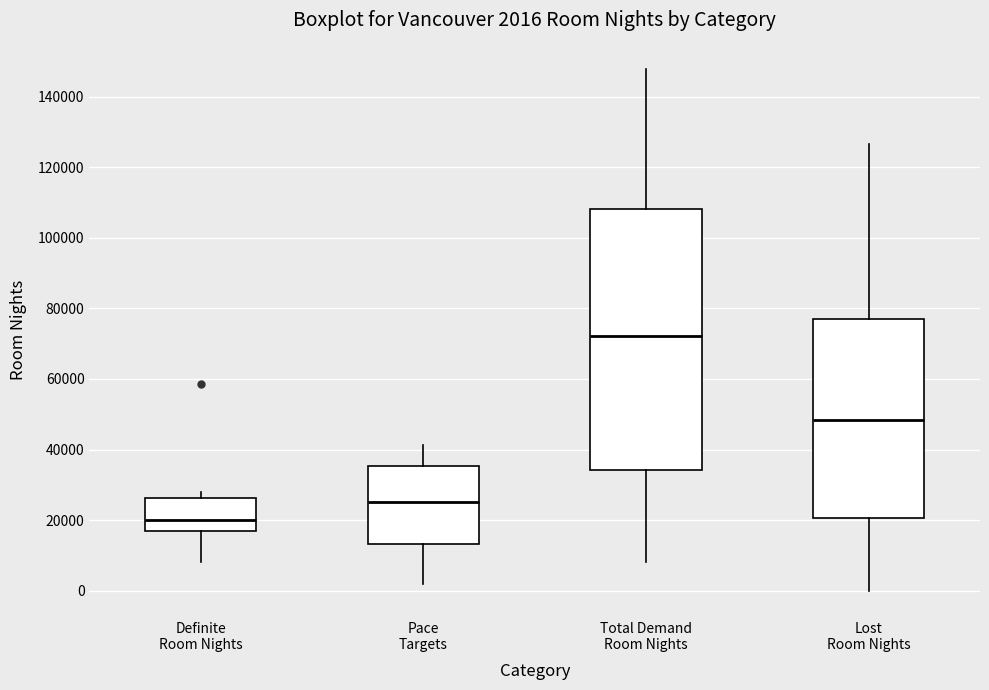

Comparing the boxes themselves (not the whiskers), which one is the tallest?

Total Demand Room Nights